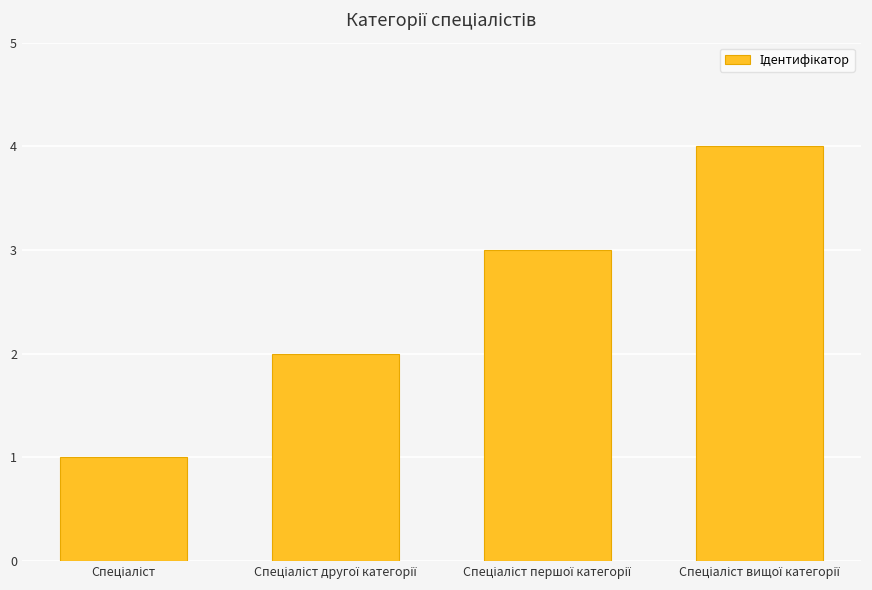

What is the greatest value displayed?

4